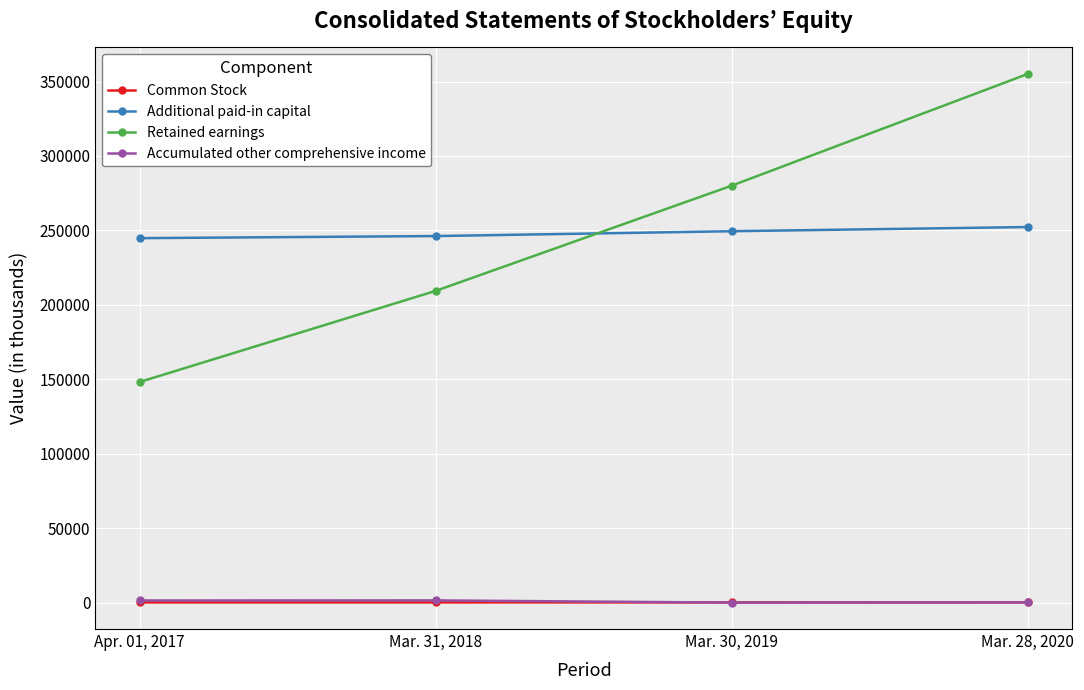

How many data points in Retained earnings are less than 280078?

2